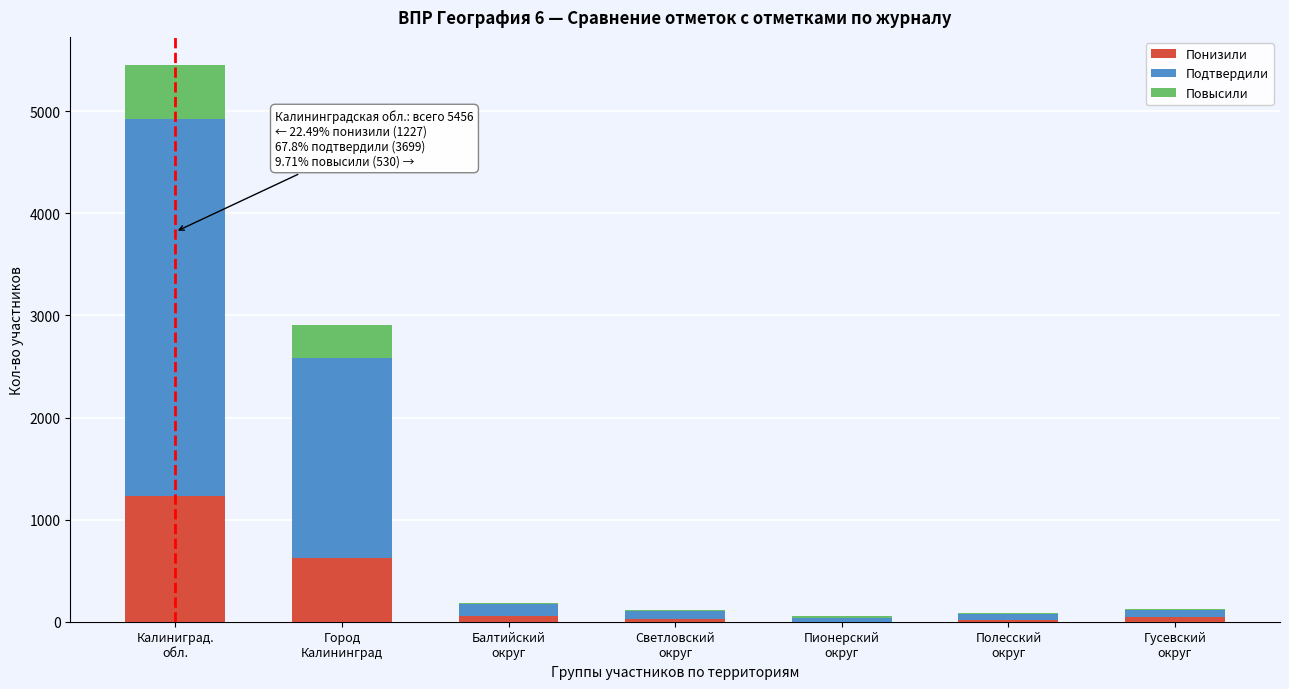

What is the sum of all Понизили values?

1998